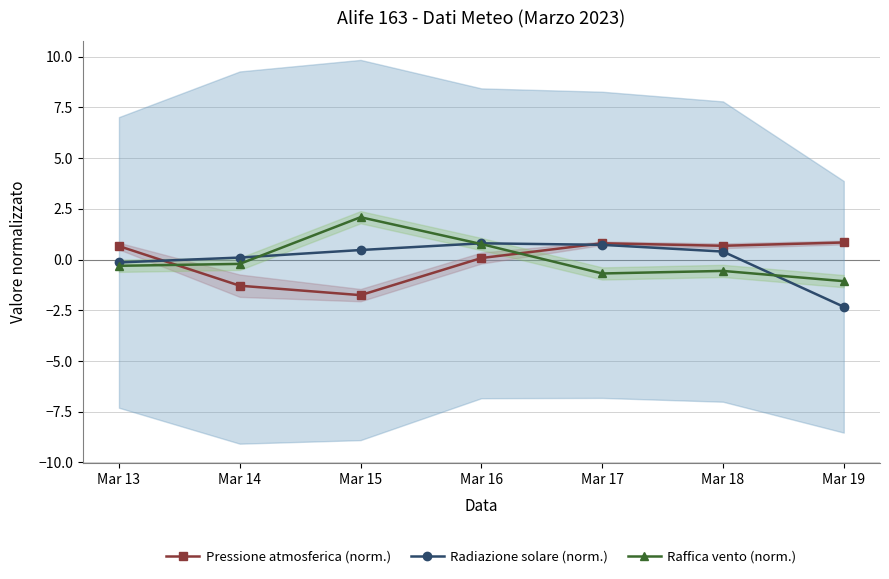

Where is the first local minimum for Pressione atmosferica (norm.)?

Mar 15